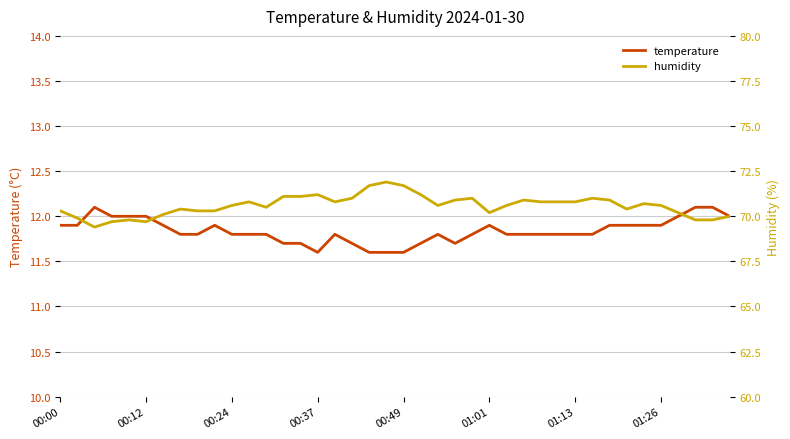

Reading left to right, extract all data points from this chart.

temperature: 11.9	11.9	12.1	12.0	12.0	12.0	11.9	11.8	11.8	11.9	11.8	11.8	11.8	11.7	11.7	11.6	11.8	11.7	11.6	11.6	11.6	11.7	11.8	11.7	11.8	11.9	11.8	11.8	11.8	11.8	11.8	11.8	11.9	11.9	11.9	11.9	12.0	12.1	12.1	12.0
humidity: 70.3	69.9	69.4	69.7	69.8	69.7	70.1	70.4	70.3	70.3	70.6	70.8	70.5	71.1	71.1	71.2	70.8	71.0	71.7	71.9	71.7	71.2	70.6	70.9	71.0	70.2	70.6	70.9	70.8	70.8	70.8	71.0	70.9	70.4	70.7	70.6	70.2	69.8	69.8	70.0